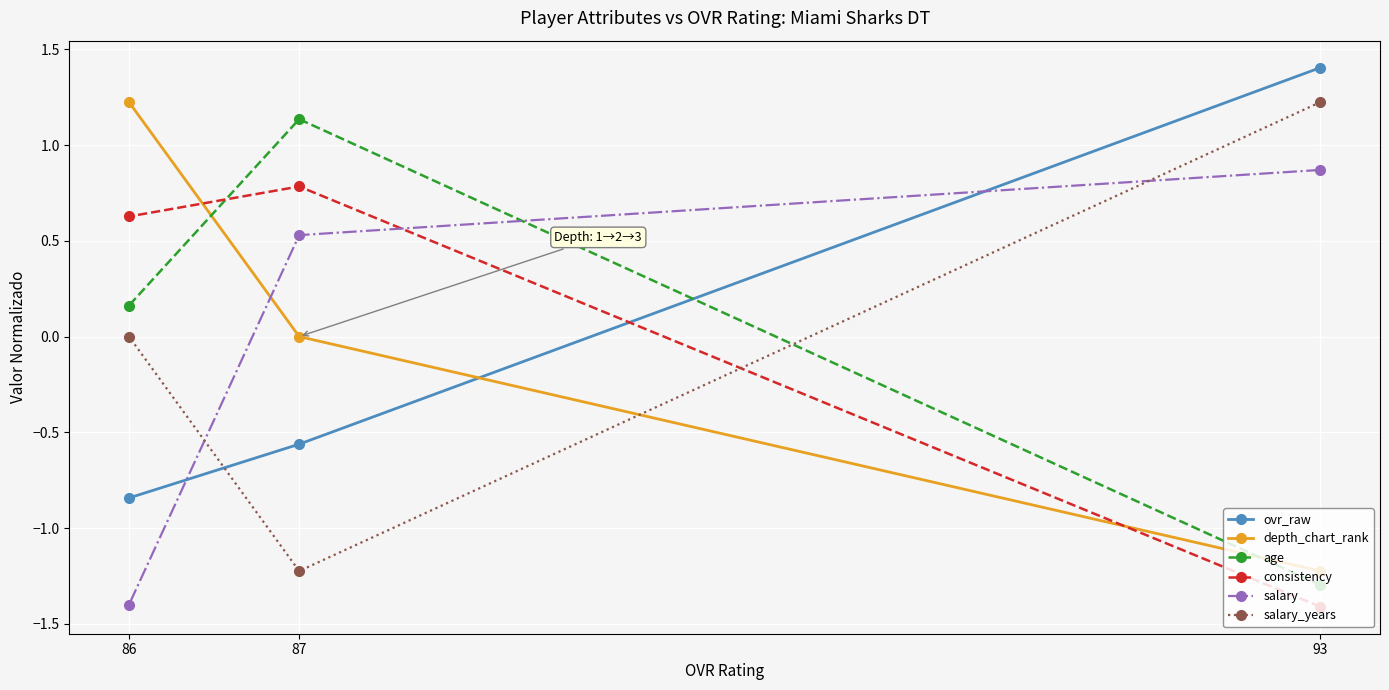

Rank the categories by ovr_raw value from highest to lowest.

93, 87, 86